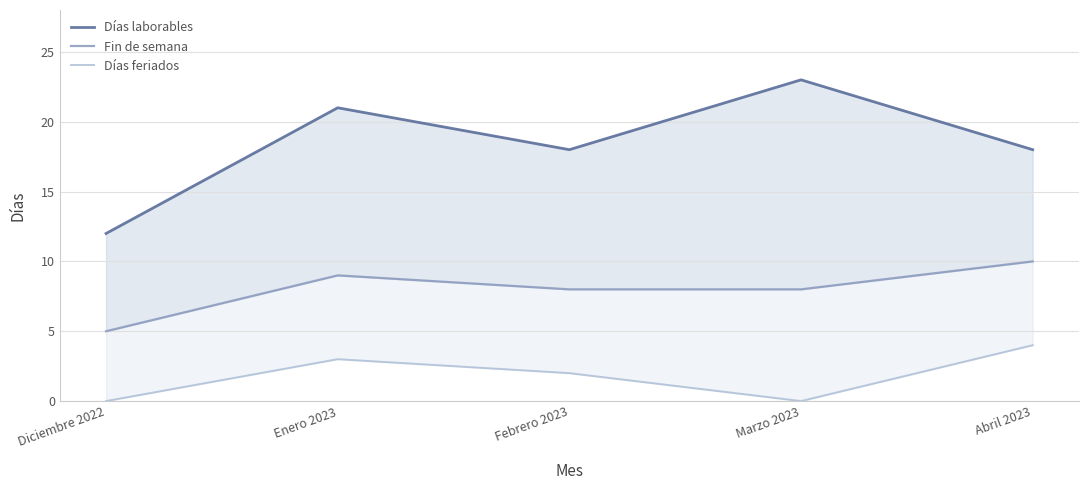

Between Marzo 2023 and Enero 2023, which is larger?

Marzo 2023